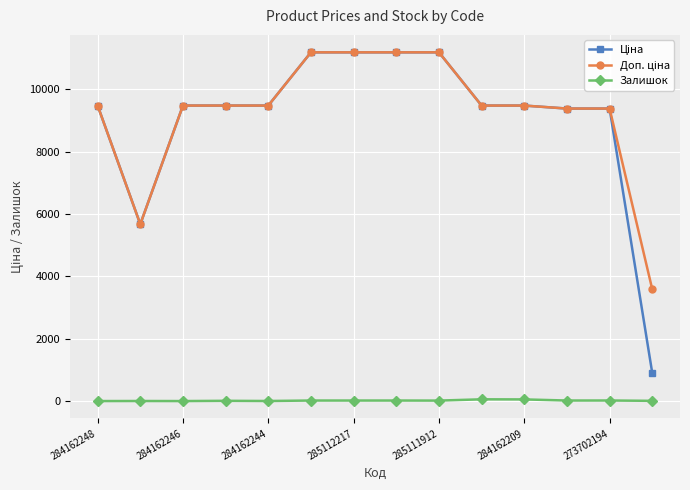

At how many categories does at least one series exceed 3168?

14